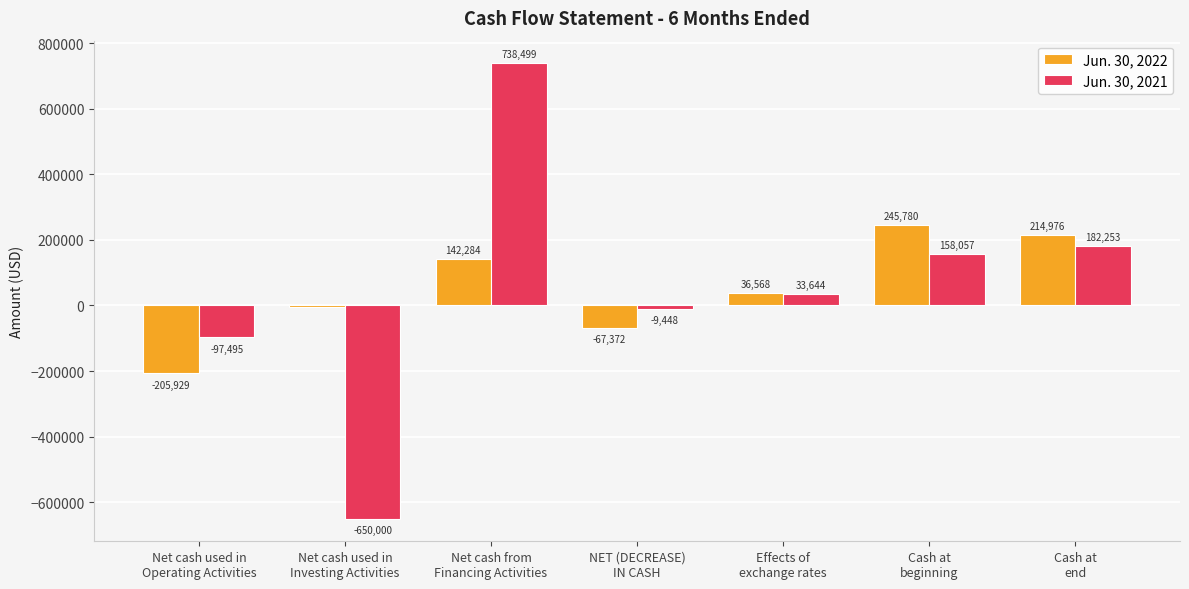

Read the Jun. 30, 2022 value at NET (DECREASE)
IN CASH, to the nearest 100.

-67400